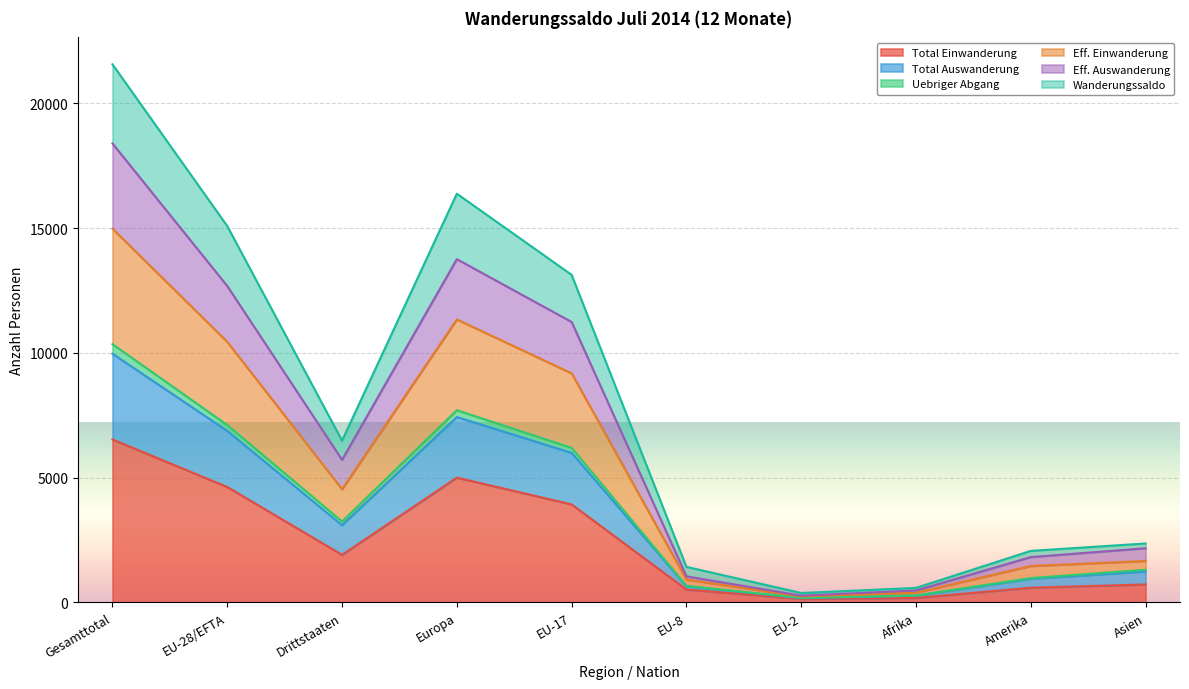

What is the difference between the highest and lowest values at EU-2?

236